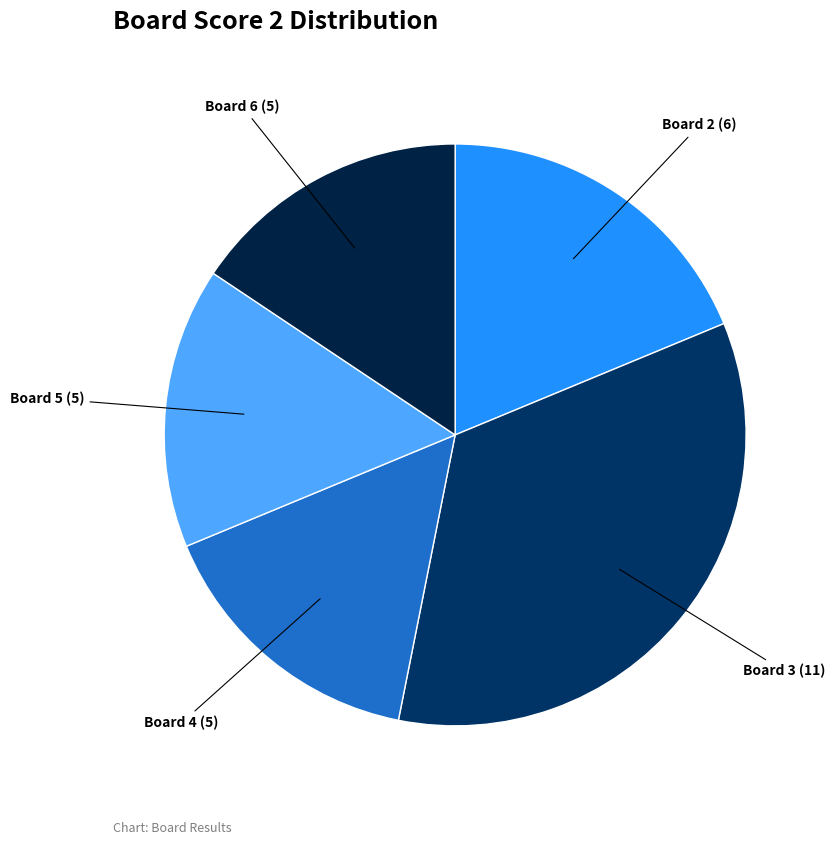

To the nearest percent, what is the average slice percentage?

20%